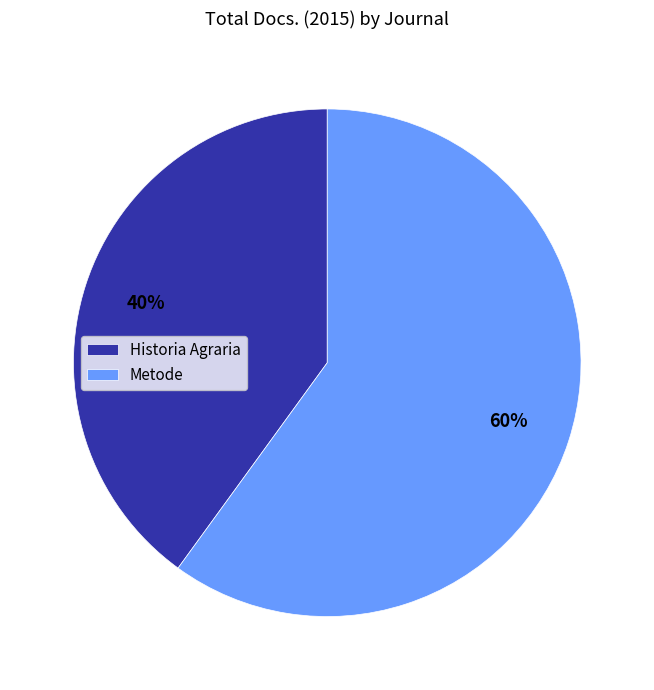

Count the number of slices in the pie.

2